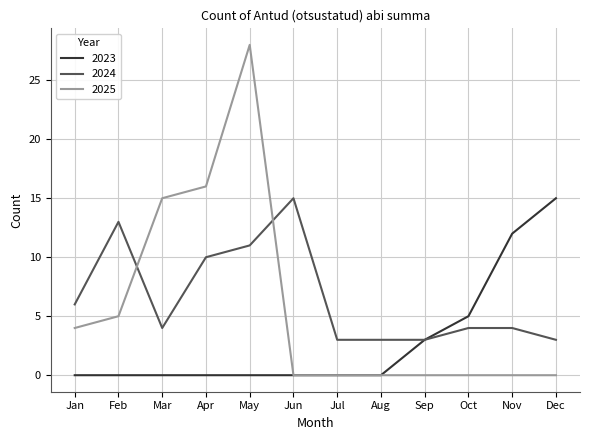

At Oct, list the series in order from largest to smallest.

2023, 2024, 2025